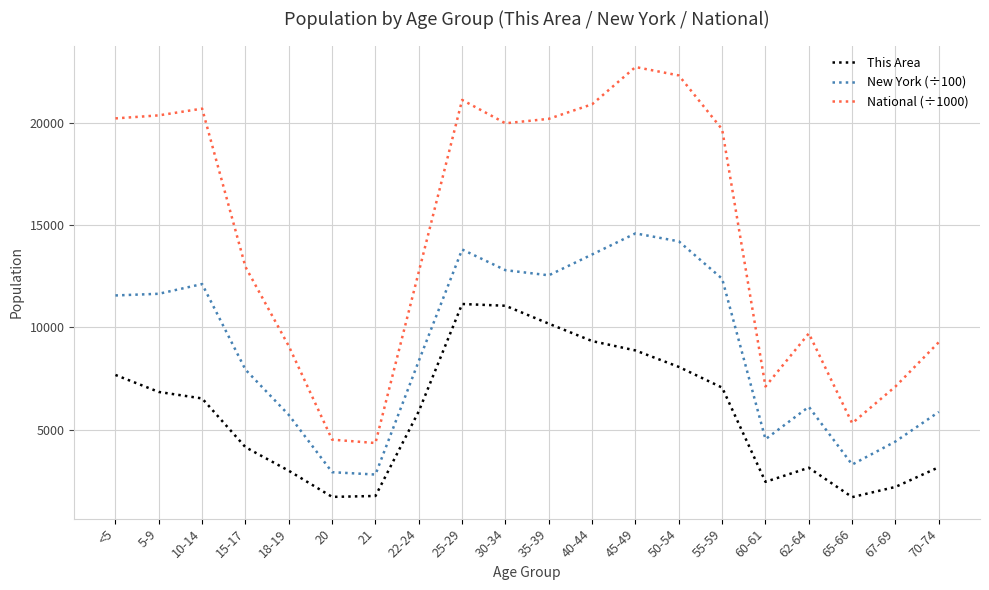

Count the number of categories in the chart.

20